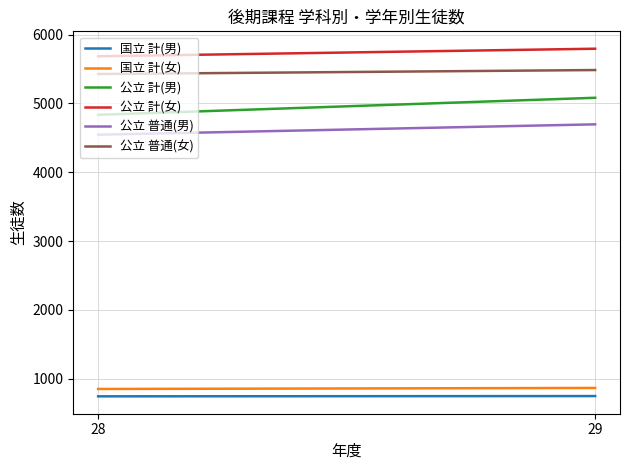

Which series has the widest spread of values?

公立 計(男)